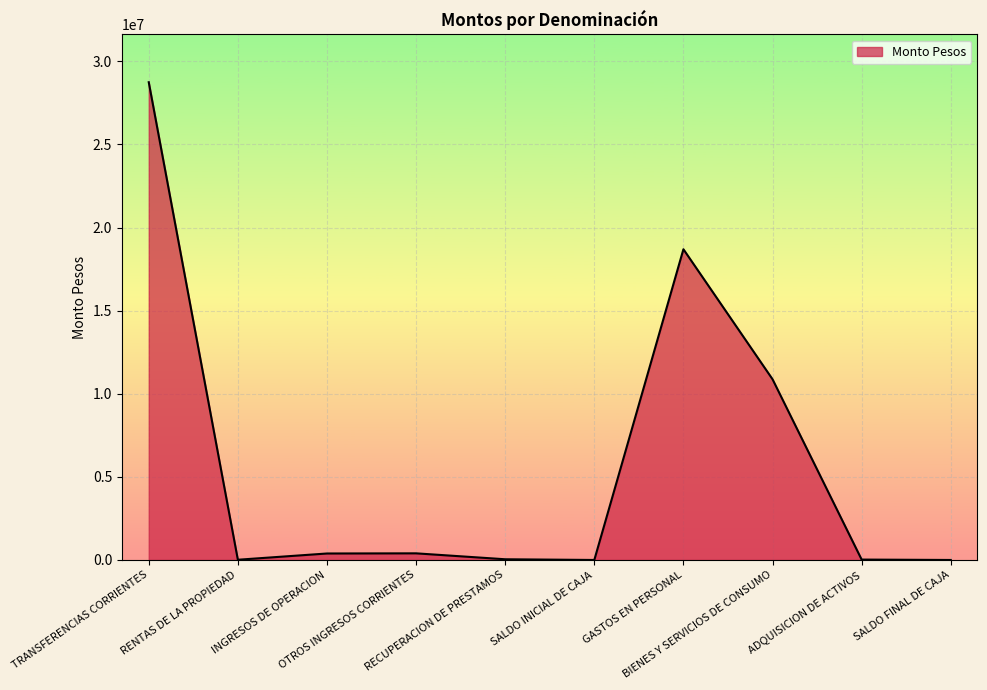

What position from the left is BIENES Y SERVICIOS DE CONSUMO?

8